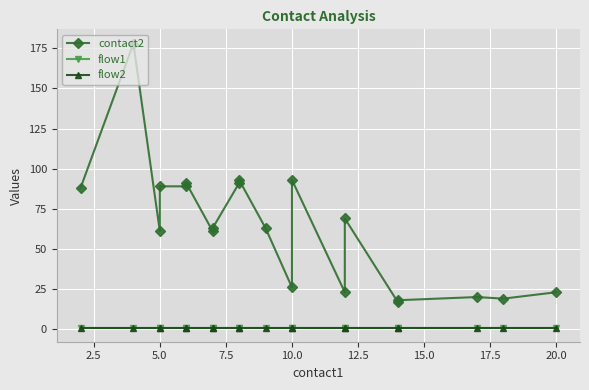

What are all the series names shown in the legend?

contact2, flow1, flow2